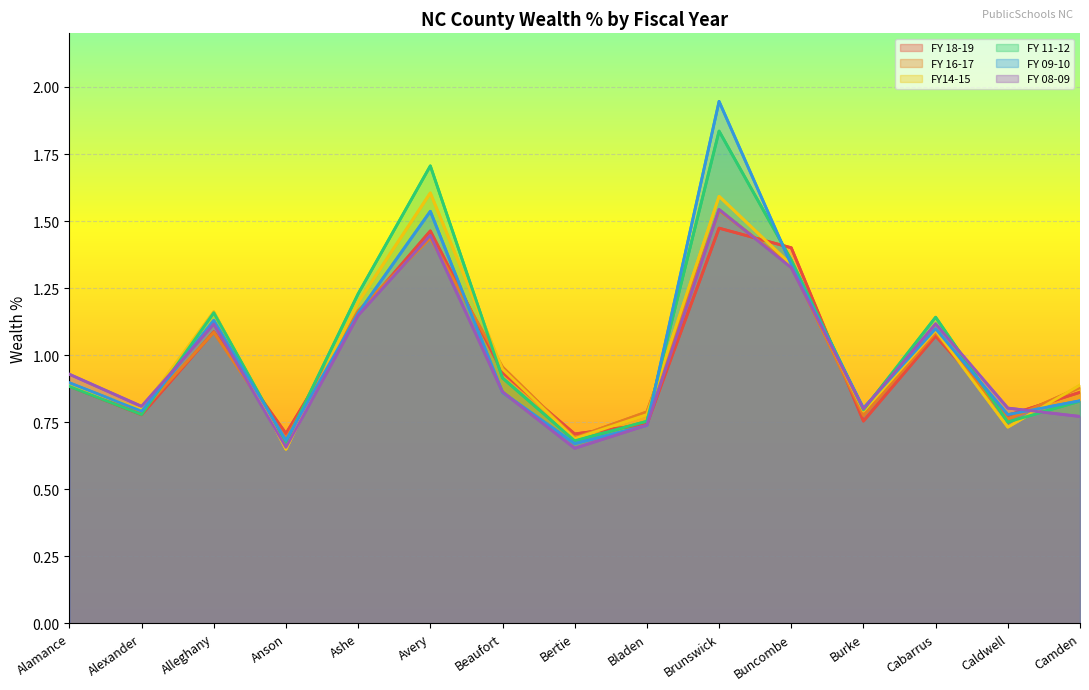

Which series changed the most between Beaufort and Cabarrus?

FY 08-09